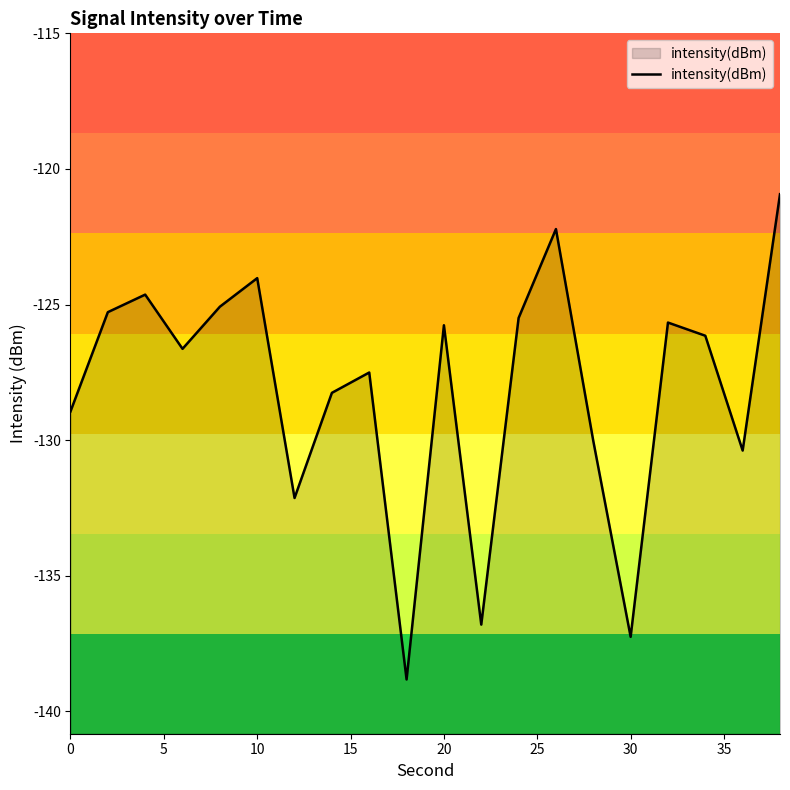

The value at 0 is -197.0. True or false?

False